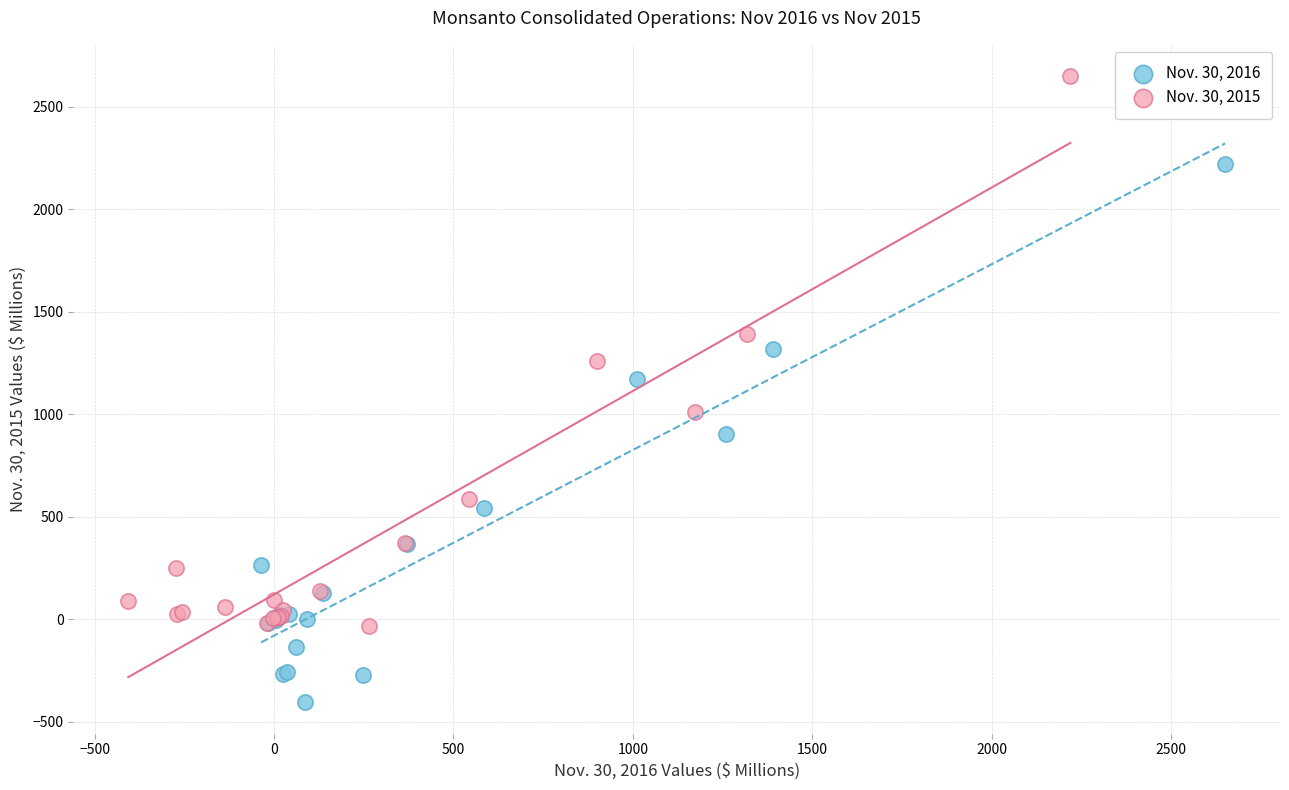

Which series reaches the minimum Y coordinate?

Nov. 30, 2016